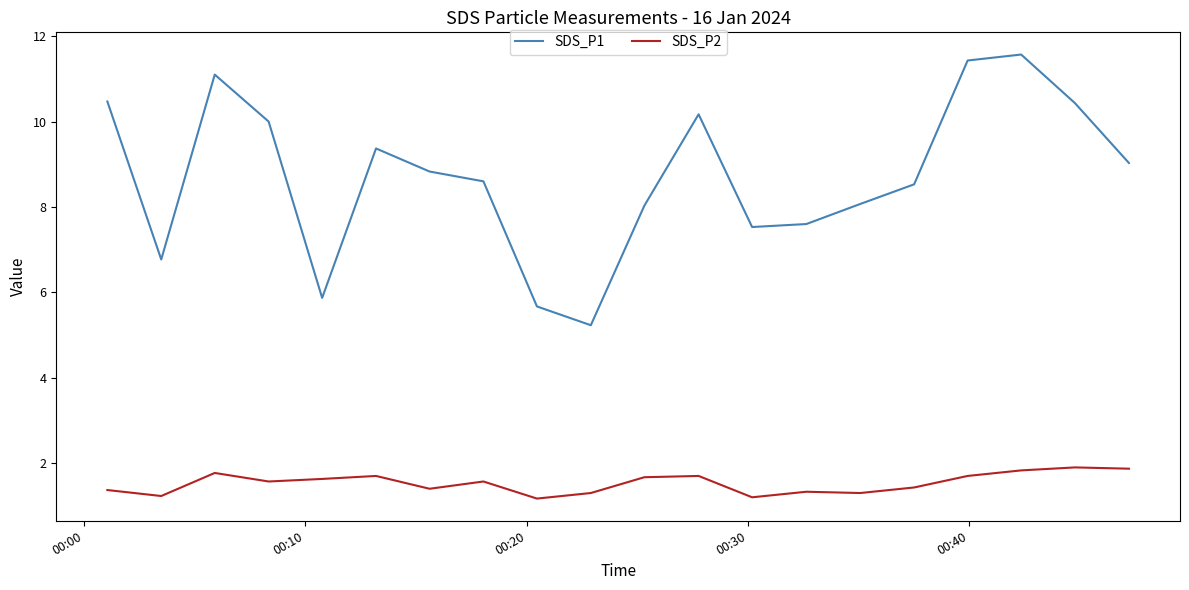

What is the minimum value for SDS_P2?

1.2